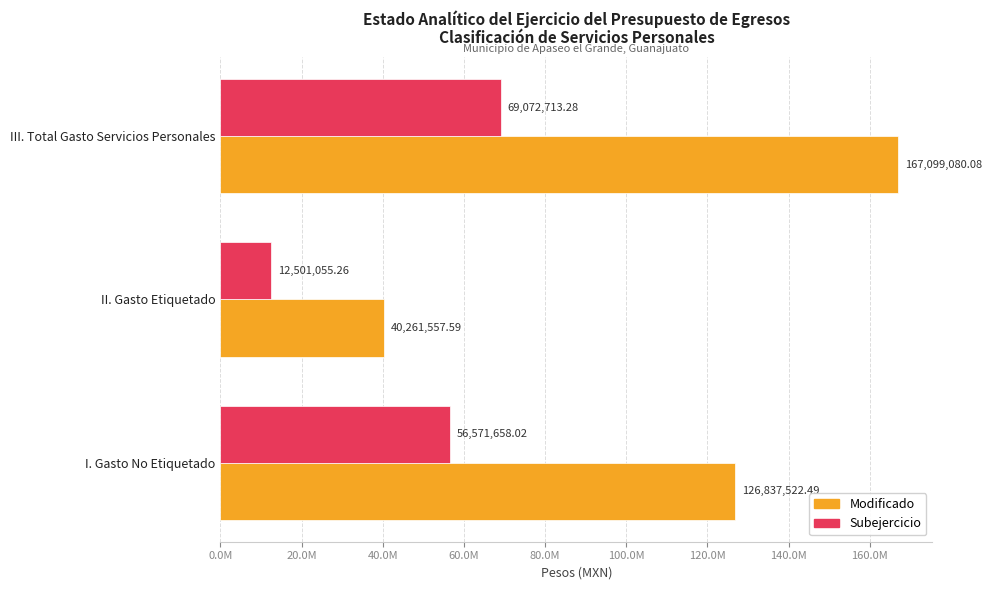

What is the difference between the maximum and minimum values in the Modificado series?

126837522.5